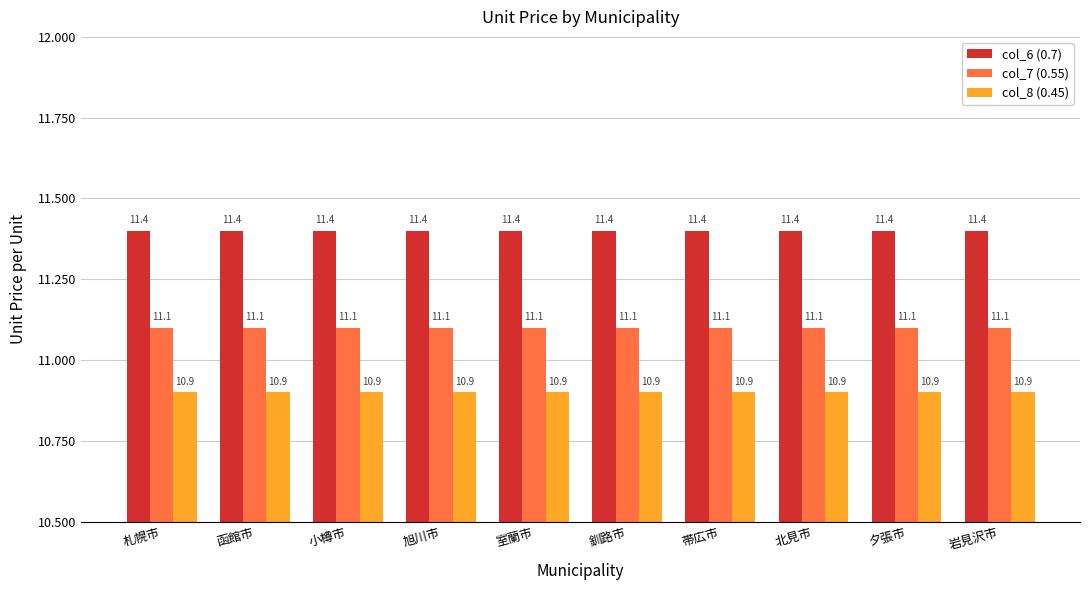

The value of col_6 (0.7) at 旭川市 is 11.4. True or false?

True